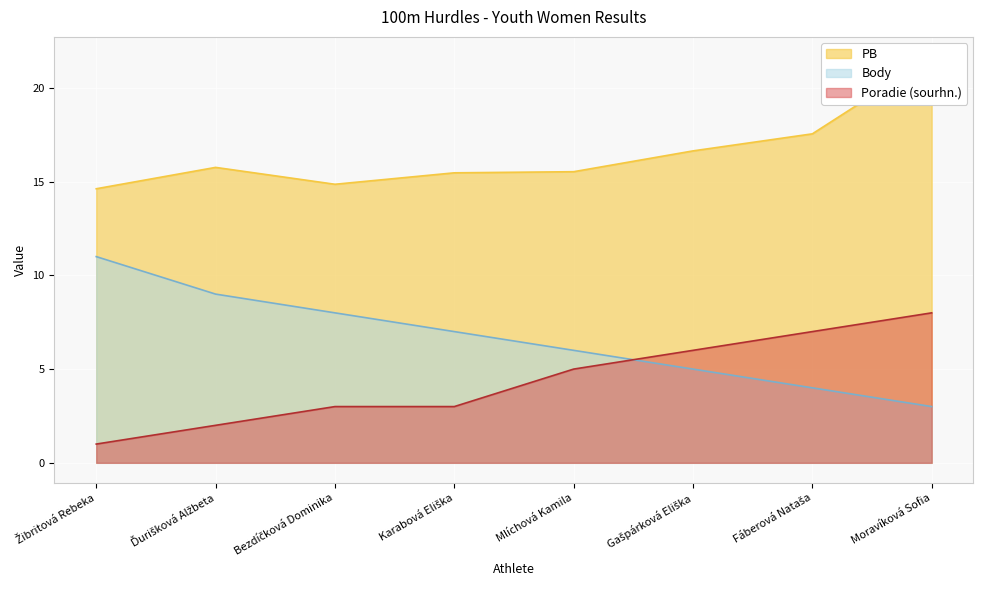

Between Bezdíčková Dominika and Moravíková Sofia, which series saw the biggest shift?

PB